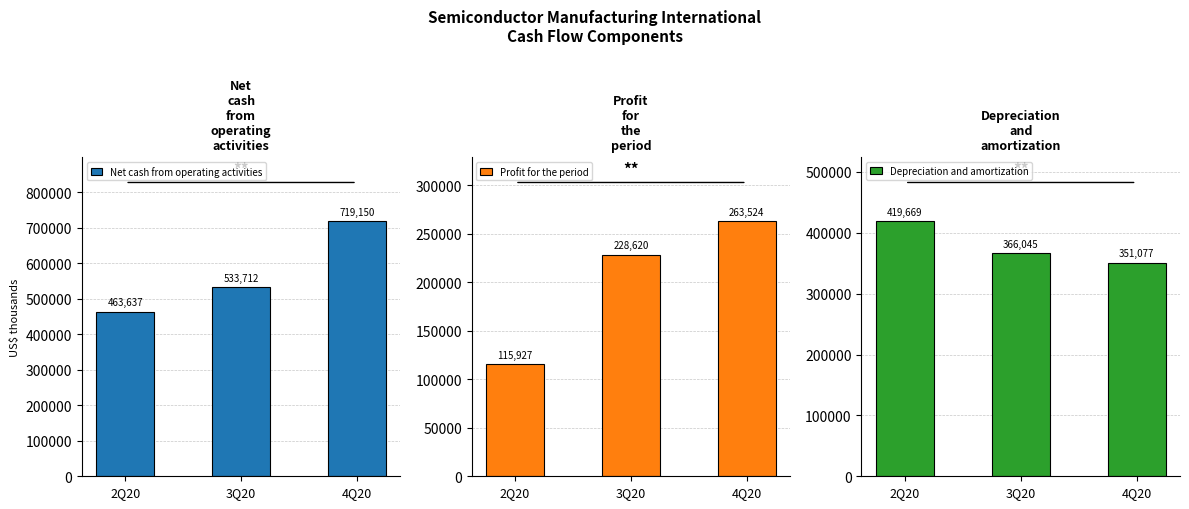

How many bars are there in each group?

3